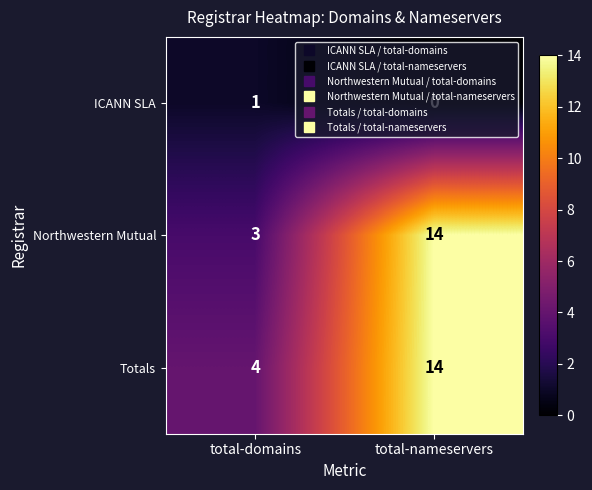

What is the total value across all series at total-domains?

8